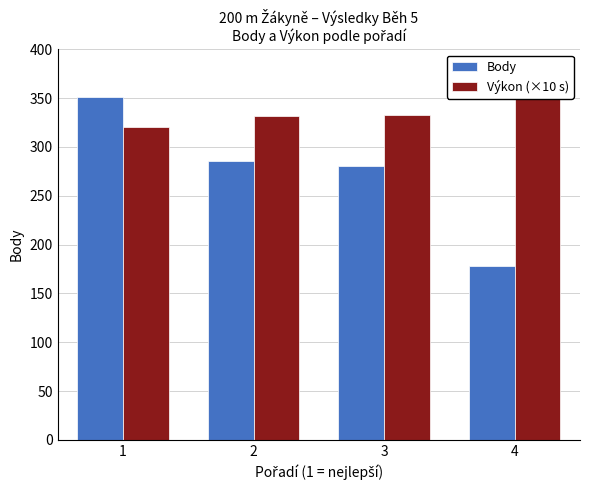

How many values in the Výkon (×10 s) series are below 332?

2